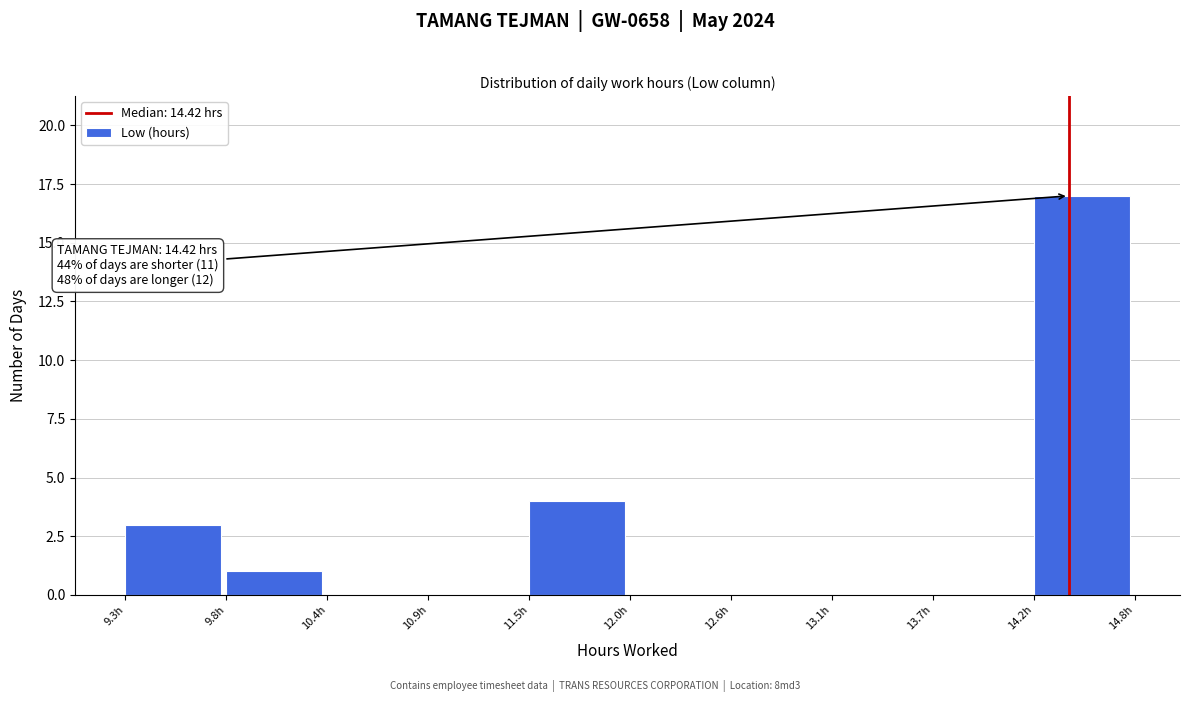

Over which range of the x-axis is the bar tallest?

14.2 to 14.8